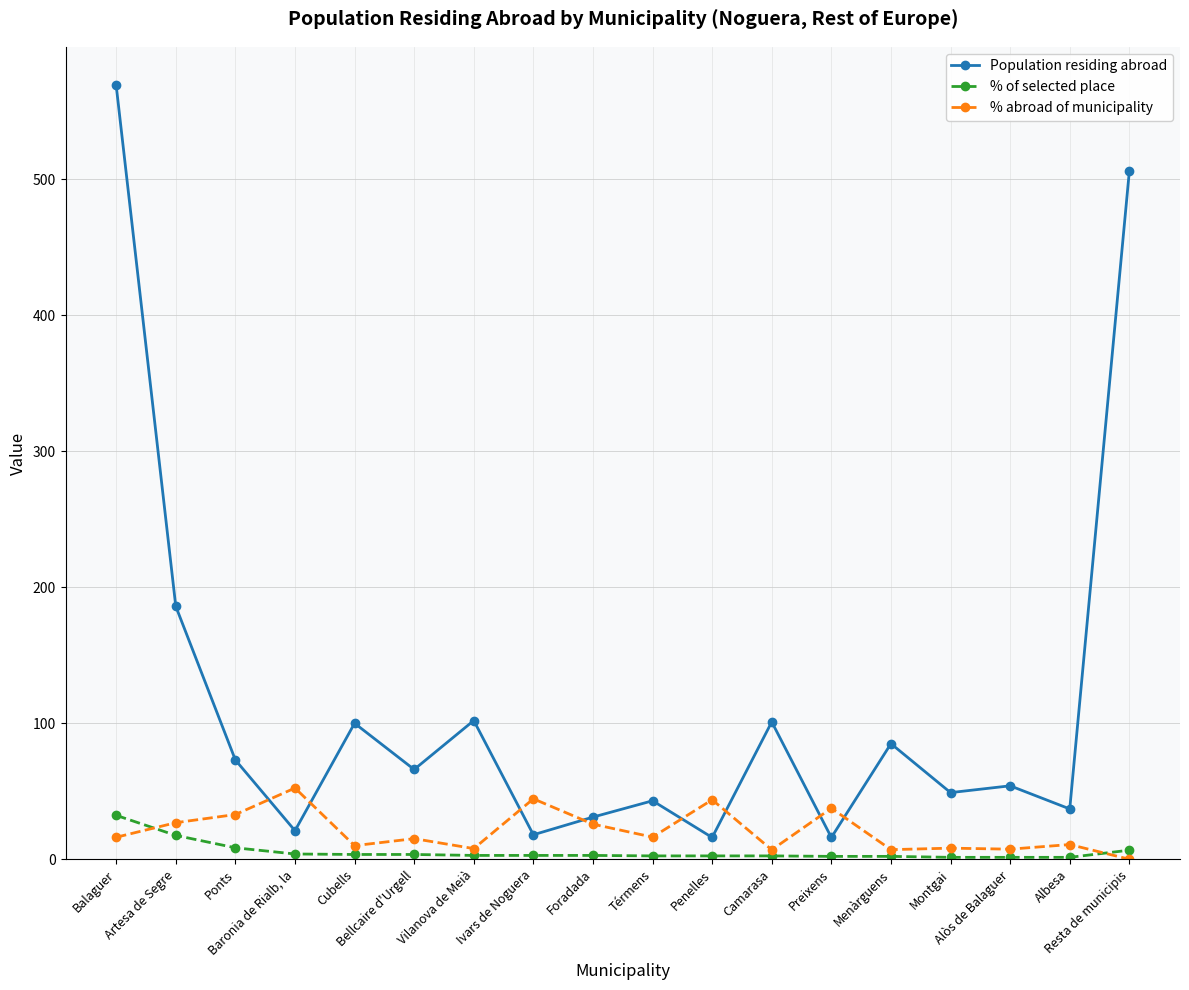

Which series has the largest range (max minus min)?

Population residing abroad